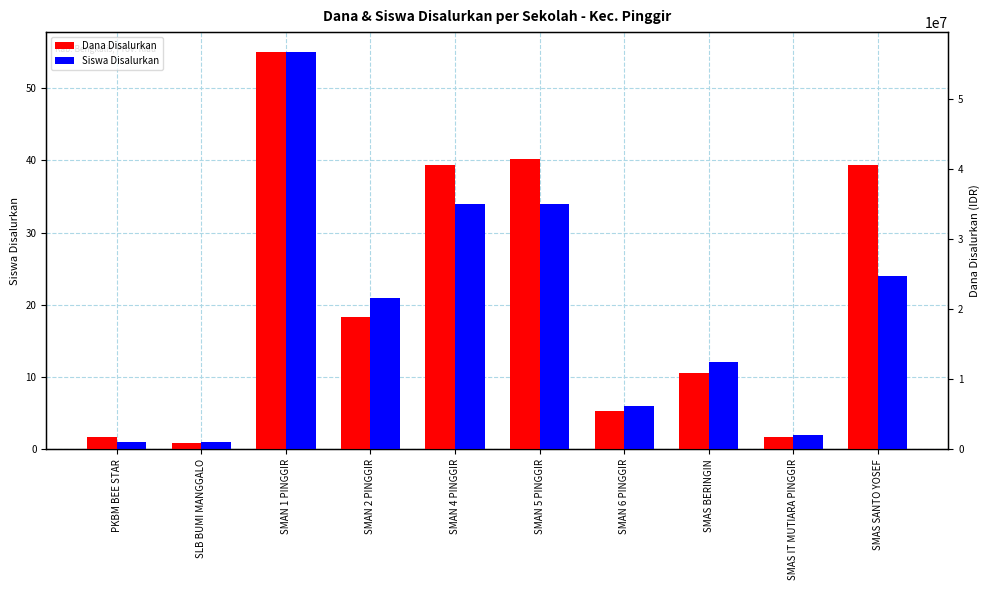

Reading left to right, what are all the values shown in this chart?

Dana Disalurkan: 1.7	0.9	55.0	18.3	39.3	40.2	5.2	10.5	1.7	39.3
Siswa Disalurkan: 1.0	1.0	55.0	21.0	34.0	34.0	6.0	12.0	2.0	24.0